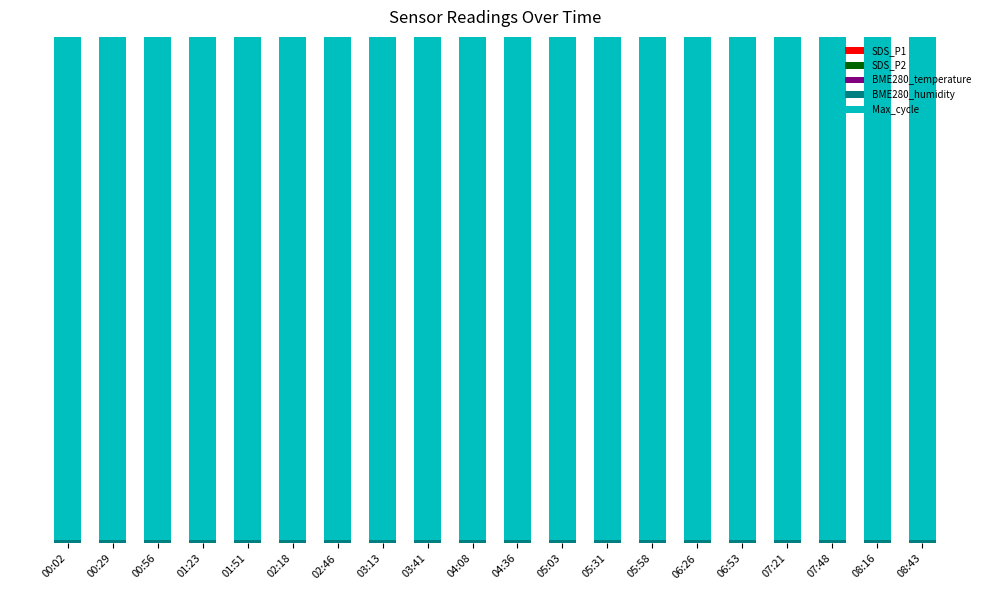

Are the bars horizontal?

No